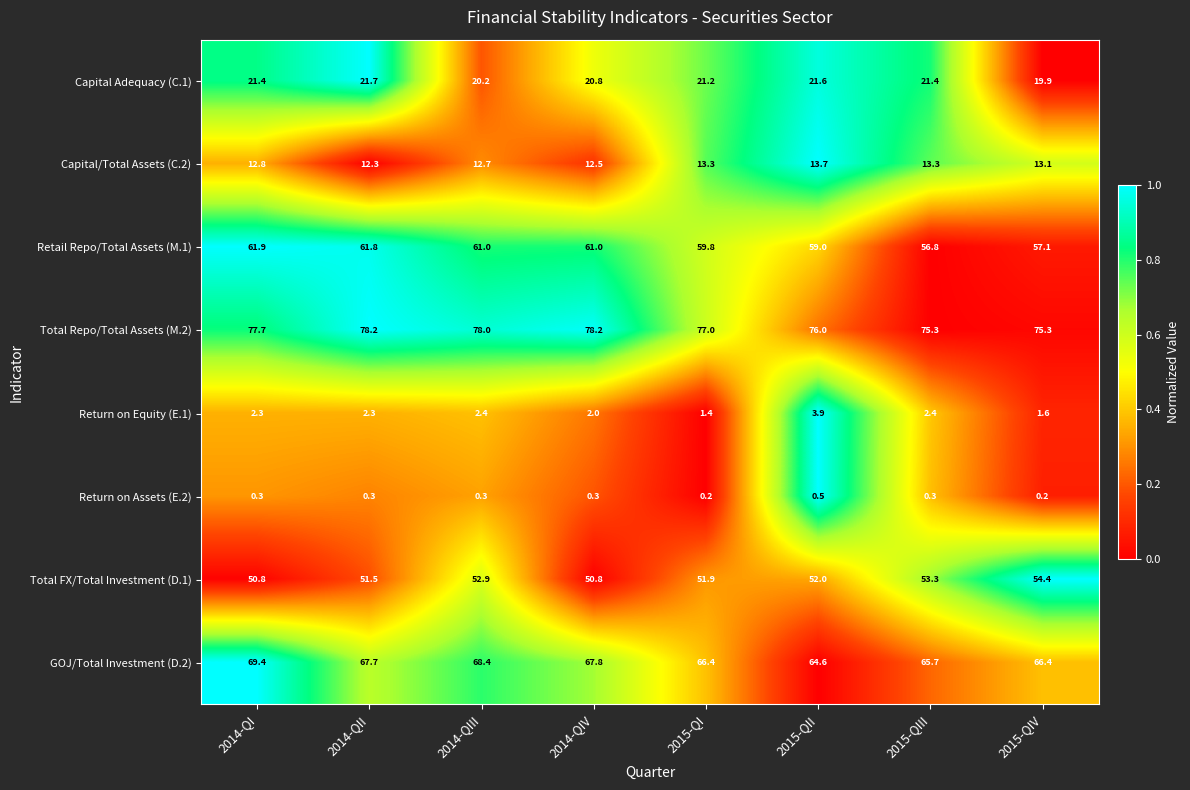

What is the sum of the Capital/Total Assets (C.2) values at 2015-QIII and 2014-QIV?

25.8